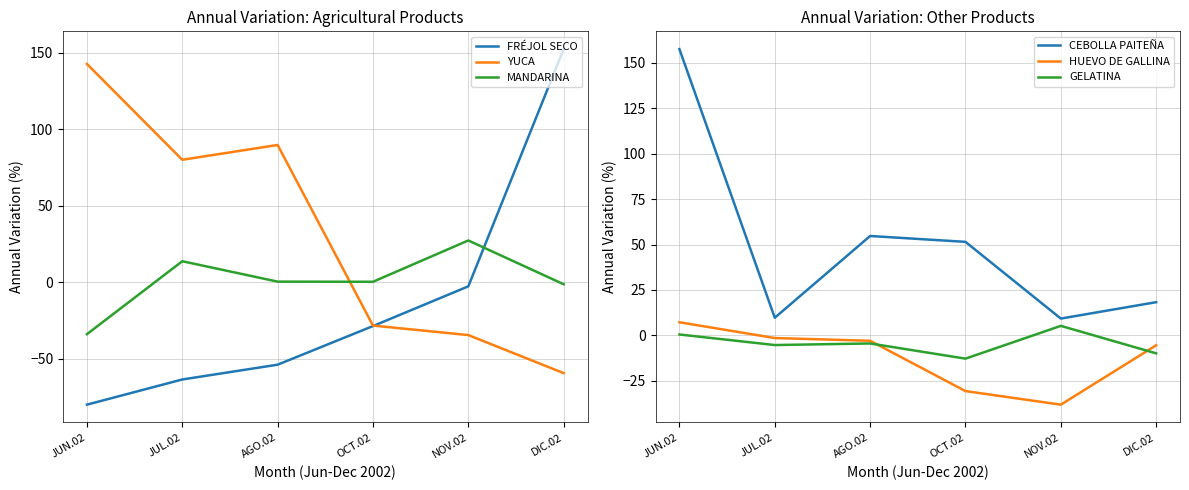

Reading left to right, what are all the values shown in this chart?

FRÉJOL SECO: JUN.02=-79.9	JUL.02=-63.4	AGO.02=-53.8	OCT.02=-28.5	NOV.02=-2.6	DIC.02=152.4
YUCA: JUN.02=142.7	JUL.02=80.1	AGO.02=89.8	OCT.02=-28.2	NOV.02=-34.4	DIC.02=-59.3
MANDARINA: JUN.02=-33.8	JUL.02=13.8	AGO.02=0.5	OCT.02=0.4	NOV.02=27.4	DIC.02=-1.2
CEBOLLA PAITEÑA: JUN.02=157.6	JUL.02=9.7	AGO.02=54.7	OCT.02=51.5	NOV.02=9.2	DIC.02=18.3
HUEVO DE GALLINA: JUN.02=7.2	JUL.02=-1.5	AGO.02=-3.0	OCT.02=-30.7	NOV.02=-38.2	DIC.02=-5.5
GELATINA: JUN.02=0.5	JUL.02=-5.3	AGO.02=-4.5	OCT.02=-12.8	NOV.02=5.2	DIC.02=-9.9